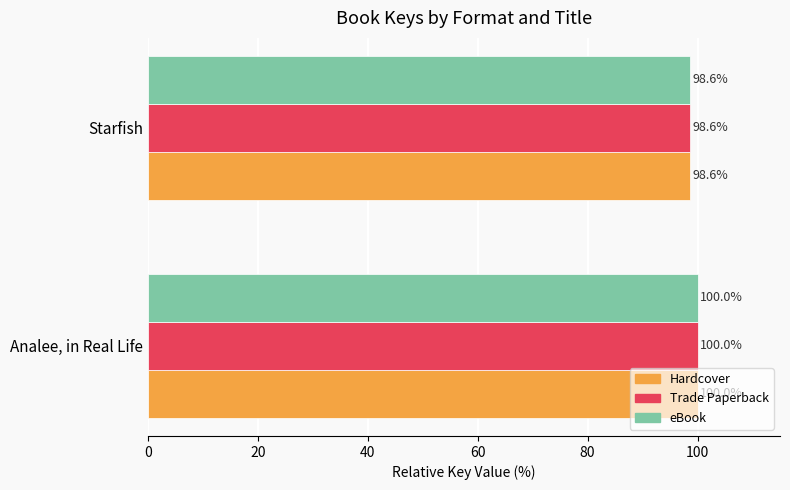

At how many categories does at least one series exceed 99?

1